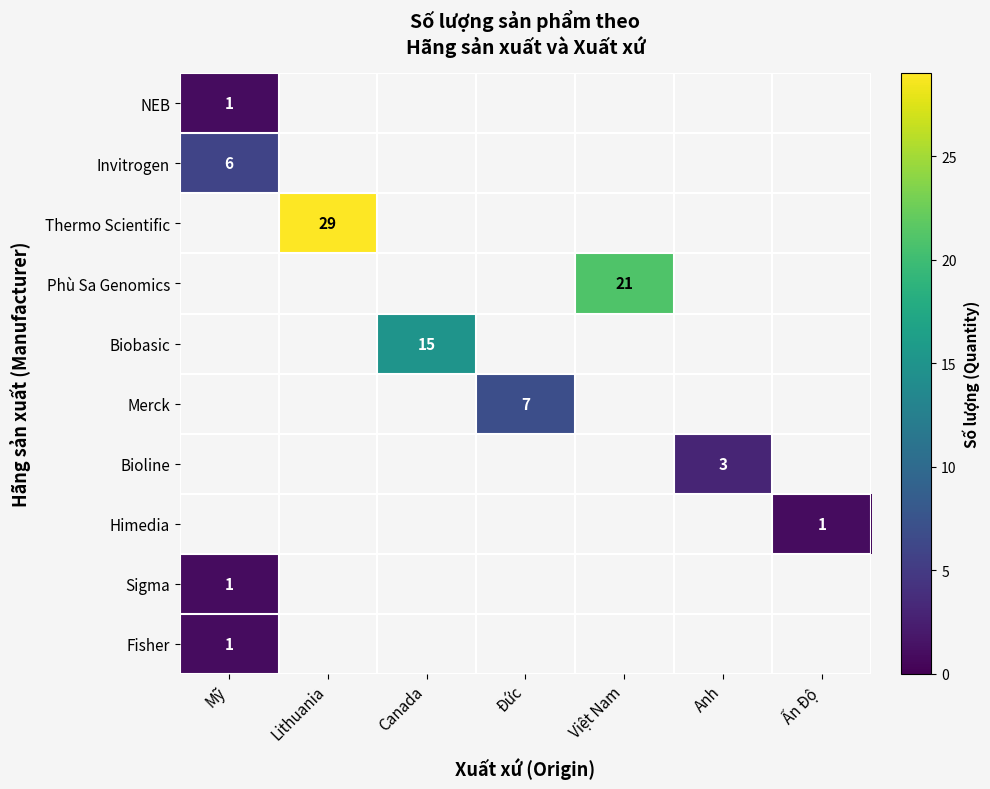

The Bioline series shows 2 at Anh. True or false?

False